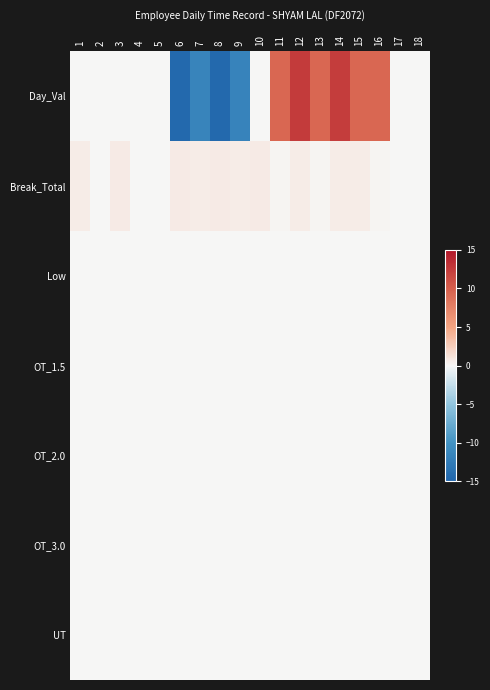

Reading left to right, what are all the values shown in this chart?

Day_Val: 1=0.0	2=0.0	3=0.0	4=0.0	5=0.0	6=-14.6	7=-11.6	8=-14.6	9=-11.6	10=0.0	11=9.5	12=12.5	13=9.4	14=12.4	15=9.4	16=9.5	17=0.0	18=0.0
Break_Total: 1=0.7	2=0.0	3=0.7	4=0.0	5=0.0	6=0.7	7=0.7	8=0.7	9=0.7	10=0.7	11=0.2	12=0.7	13=0.2	14=0.7	15=0.7	16=0.2	17=0.0	18=0.0
Low: 1=0.0	2=0.0	3=0.0	4=0.0	5=0.0	6=0.0	7=0.0	8=0.0	9=0.0	10=0.0	11=0.0	12=0.0	13=0.0	14=0.0	15=0.0	16=0.0	17=0.0	18=0.0
OT_1.5: 1=0.0	2=0.0	3=0.0	4=0.0	5=0.0	6=0.0	7=0.0	8=0.0	9=0.0	10=0.0	11=0.0	12=0.0	13=0.0	14=0.0	15=0.0	16=0.0	17=0.0	18=0.0
OT_2.0: 1=0.0	2=0.0	3=0.0	4=0.0	5=0.0	6=0.0	7=0.0	8=0.0	9=0.0	10=0.0	11=0.0	12=0.0	13=0.0	14=0.0	15=0.0	16=0.0	17=0.0	18=0.0
OT_3.0: 1=0.0	2=0.0	3=0.0	4=0.0	5=0.0	6=0.0	7=0.0	8=0.0	9=0.0	10=0.0	11=0.0	12=0.0	13=0.0	14=0.0	15=0.0	16=0.0	17=0.0	18=0.0
UT: 1=0.0	2=0.0	3=0.0	4=0.0	5=0.0	6=0.0	7=0.0	8=0.0	9=0.0	10=0.0	11=0.0	12=0.0	13=0.0	14=0.0	15=0.0	16=0.0	17=0.0	18=0.0